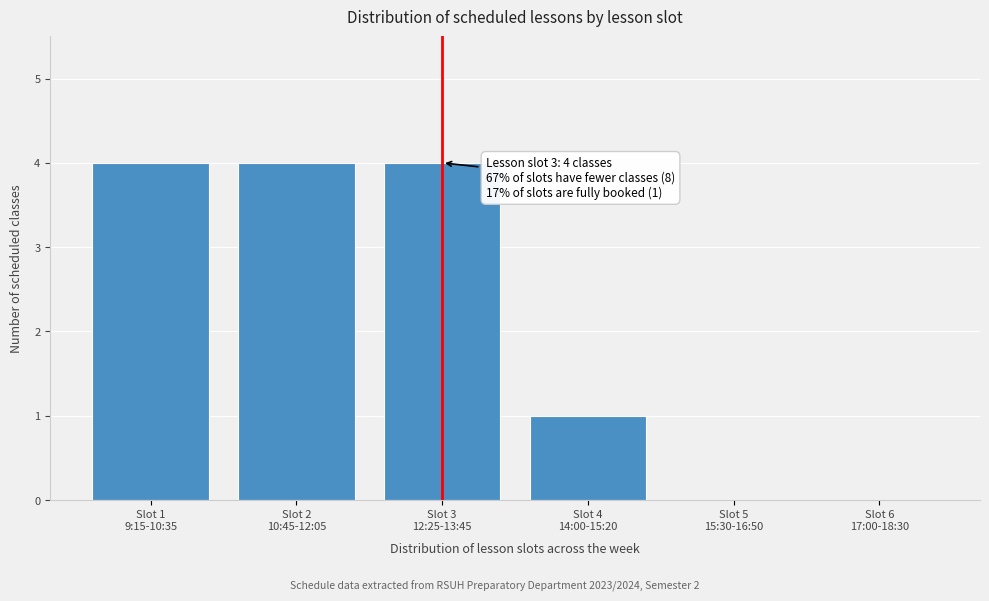

What is the sum of all values?

13